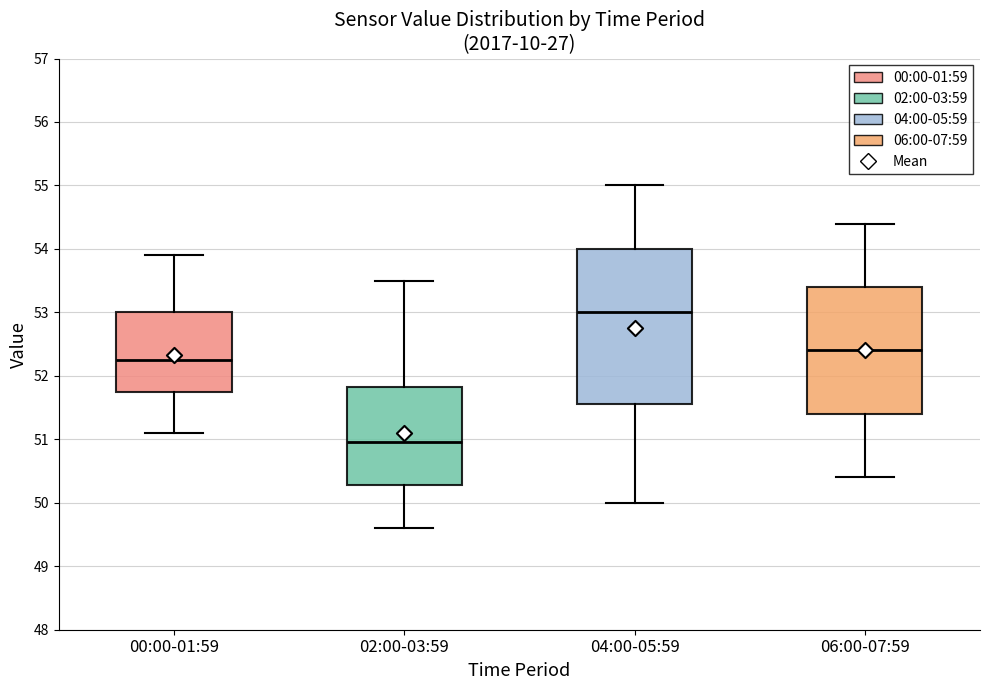

Comparing the boxes themselves (not the whiskers), which one is the tallest?

04:00-05:59